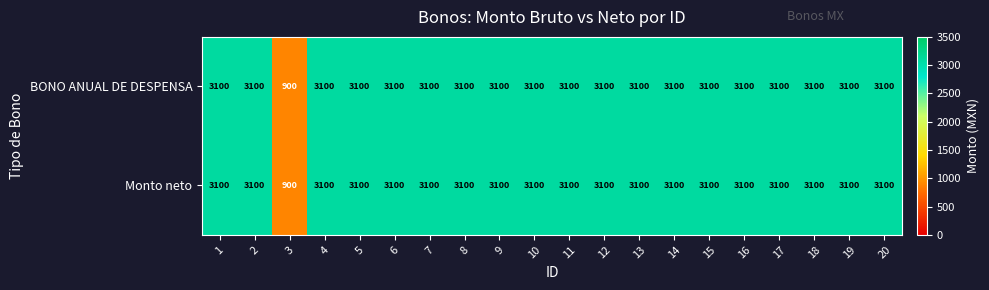

How many series are shown in this chart?

2